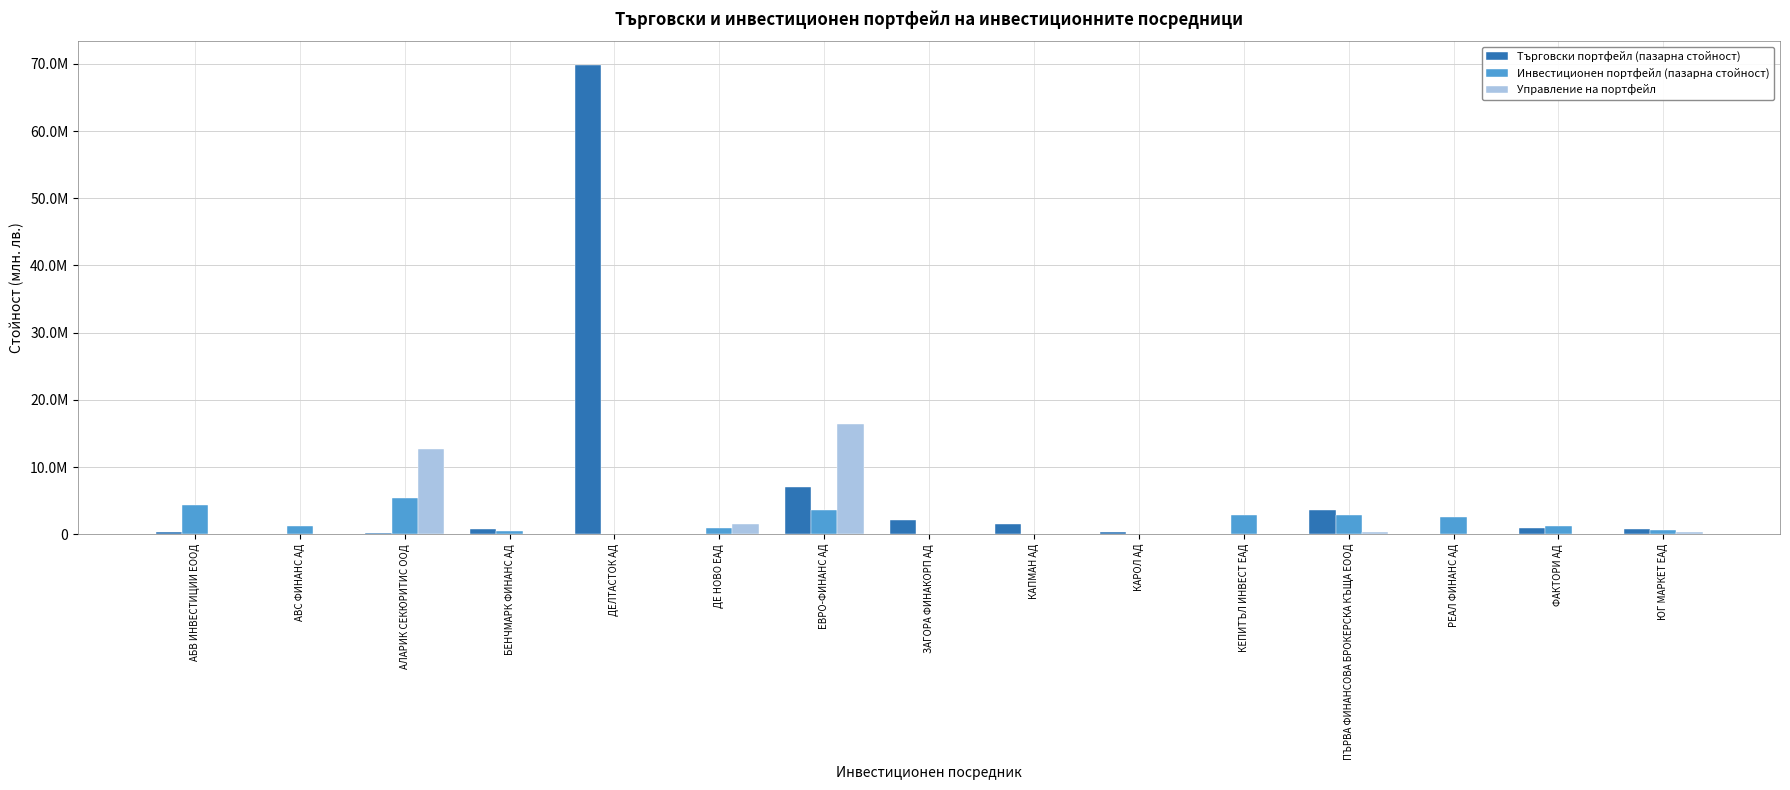

What is the greatest value displayed?

69890560.0